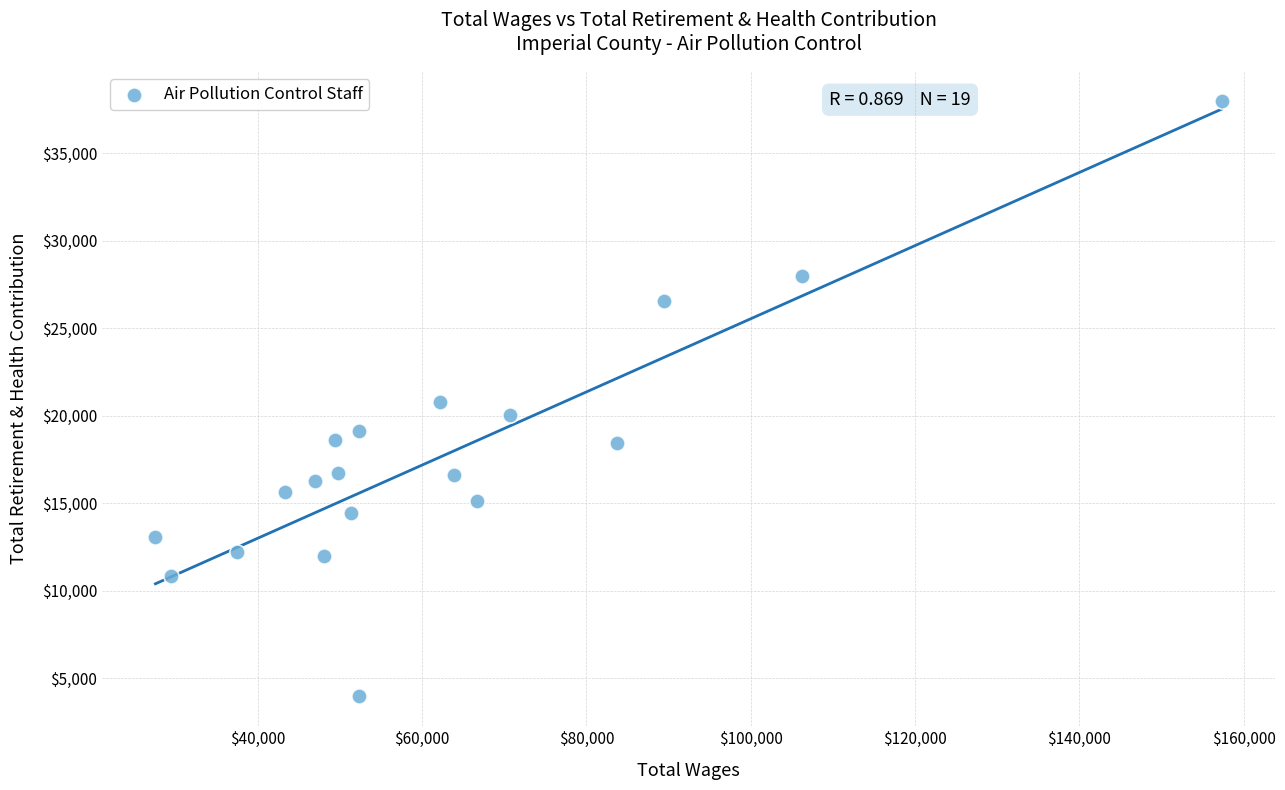

What is the range of X values (max minus min)?

129769